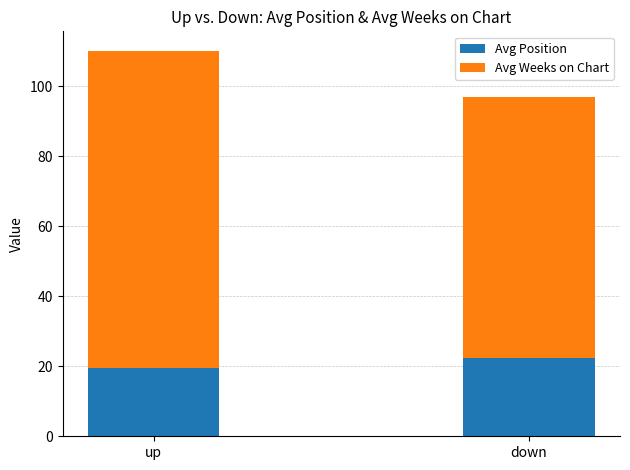

Are the bars horizontal?

No